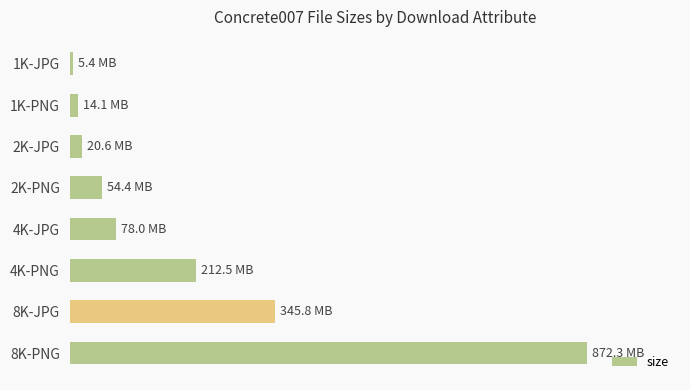

Does the chart contain any negative values?

No